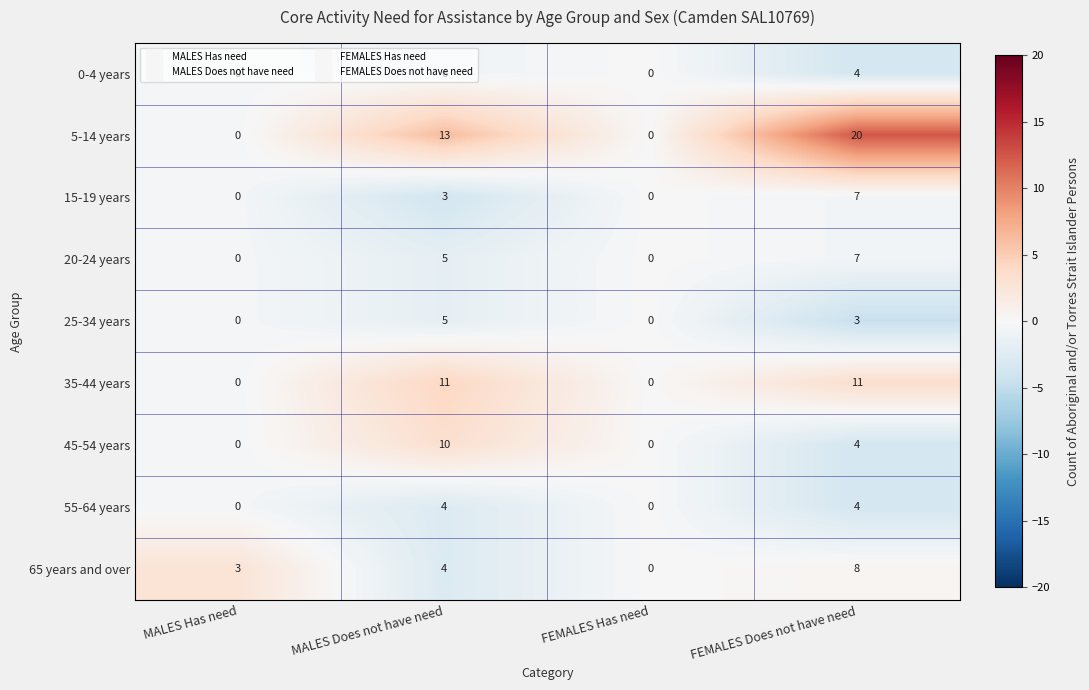

What is the highest value of the 35-44 years series?

11